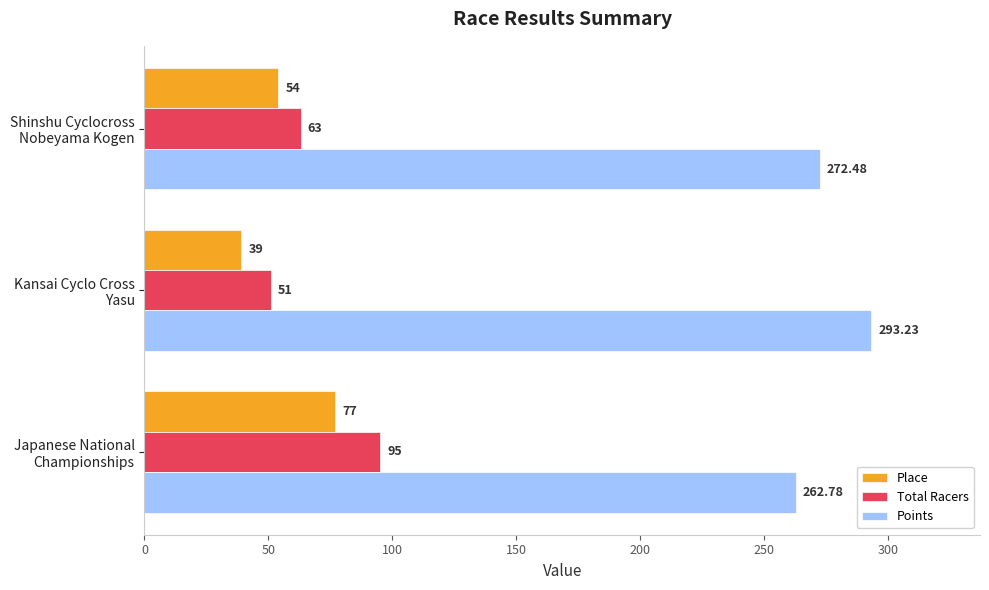

Which series has the largest total across all categories?

Points